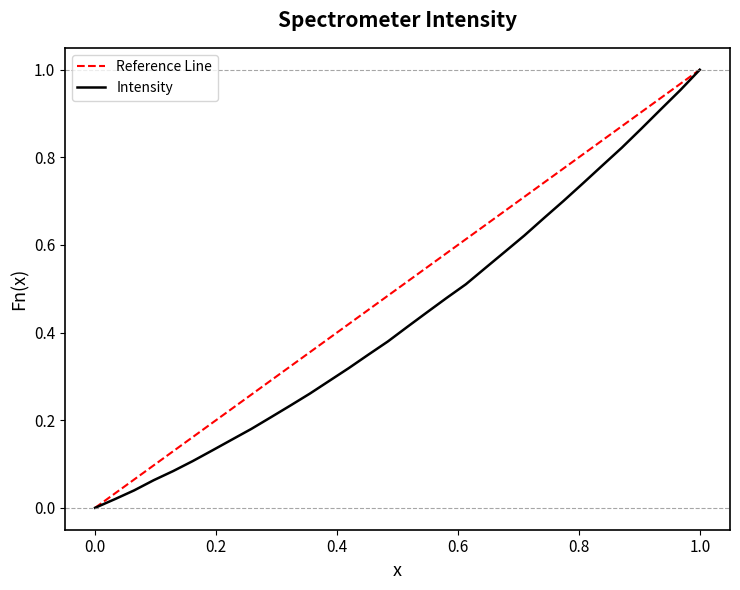

What is the maximum value shown in the chart?

1.0